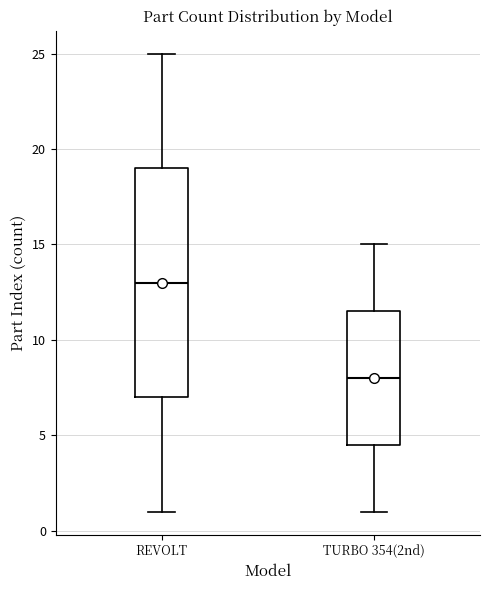

Comparing the boxes themselves (not the whiskers), which one is the tallest?

REVOLT